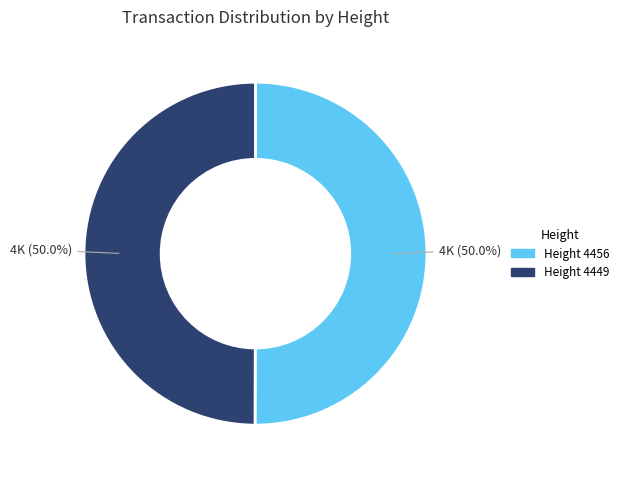

How many slices are in this pie chart?

2